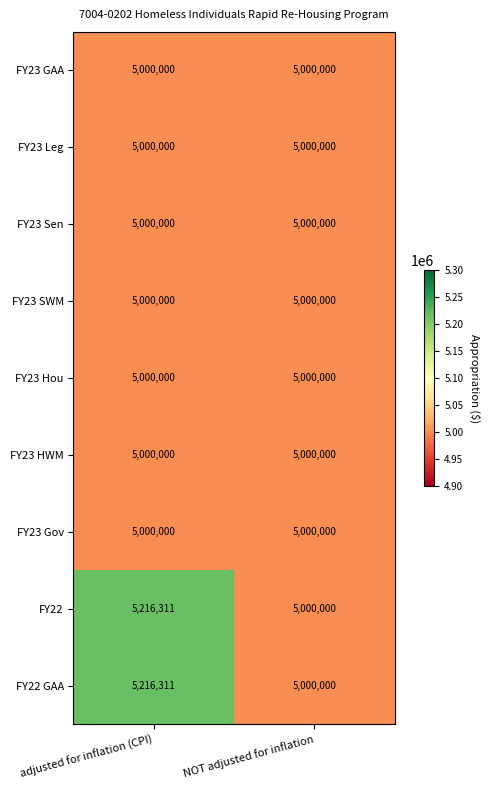

At which category is the sum across all series the highest?

adjusted for inflation (CPI)